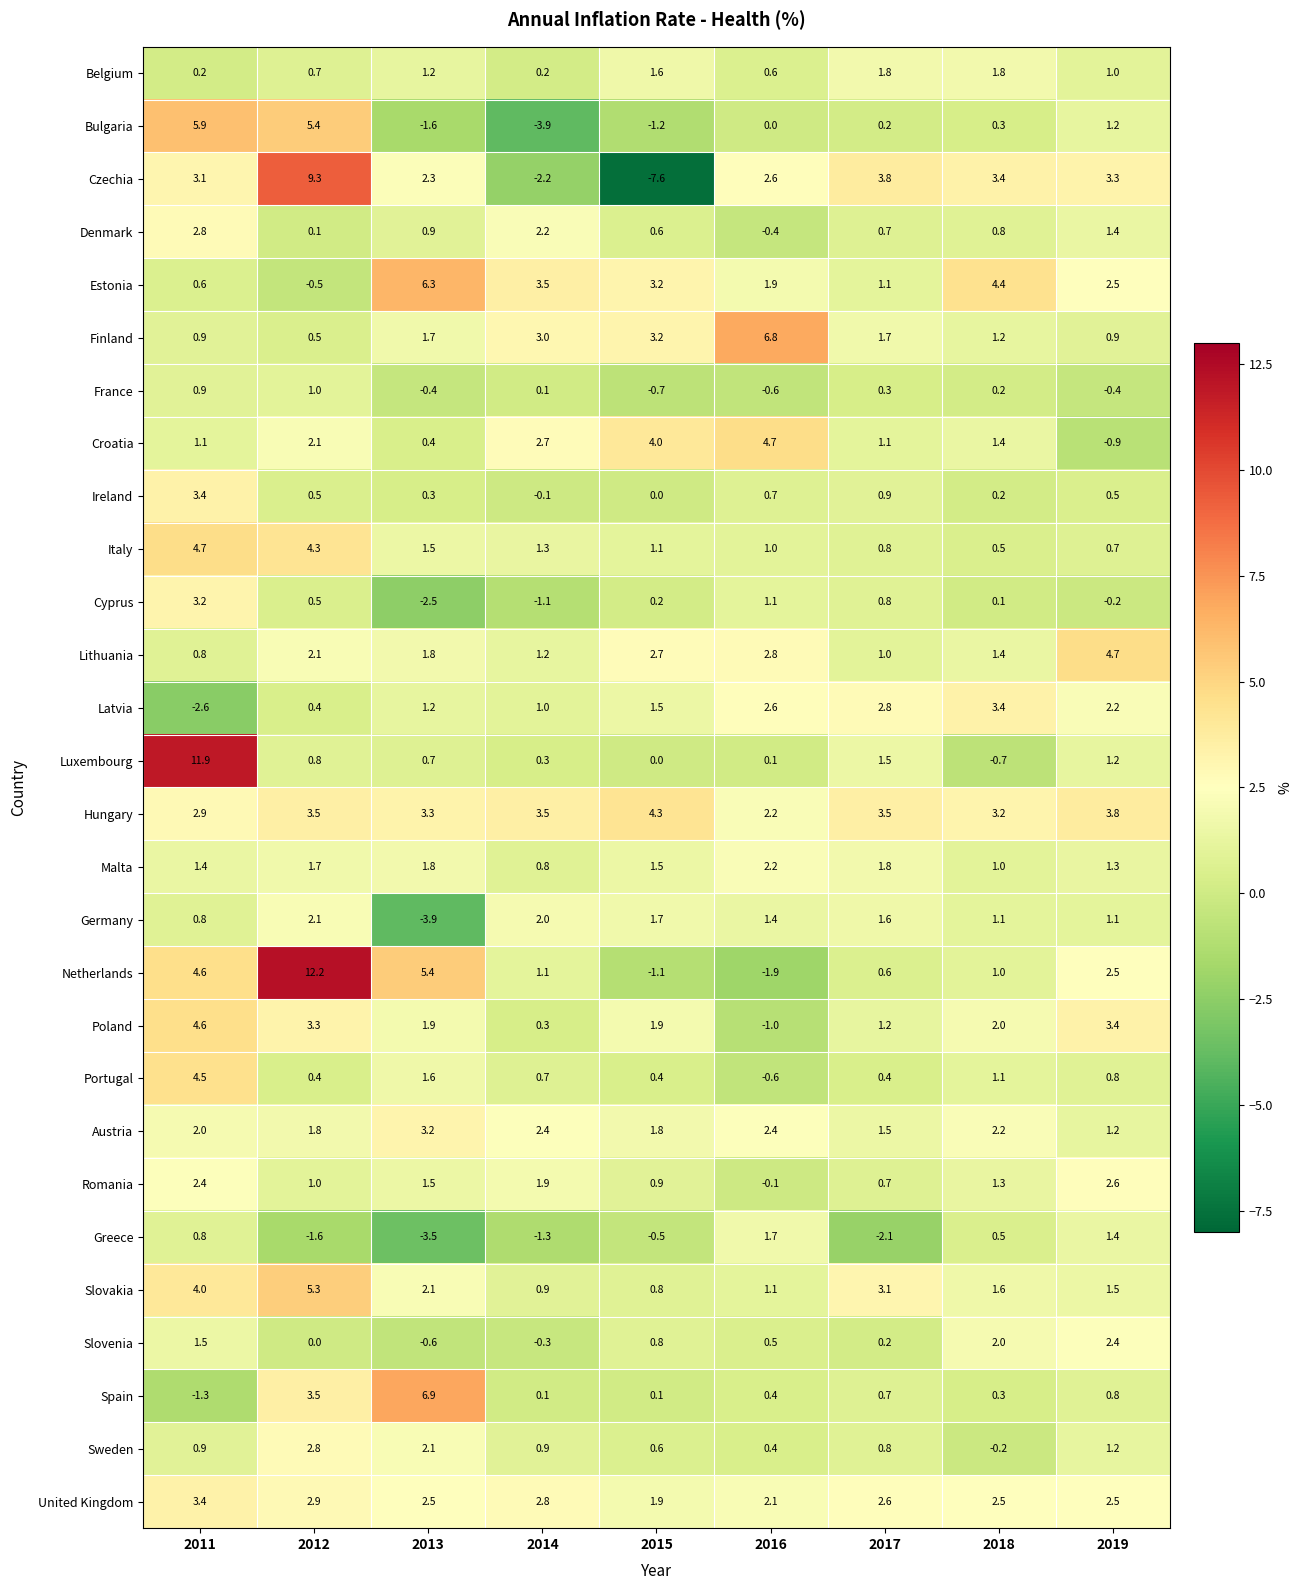

What is the smallest value displayed?

-7.6